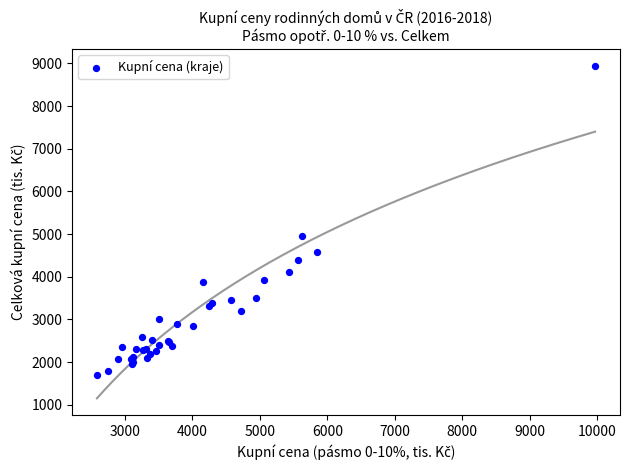

What Y value in the scatter plot is closest to 5319?

4949